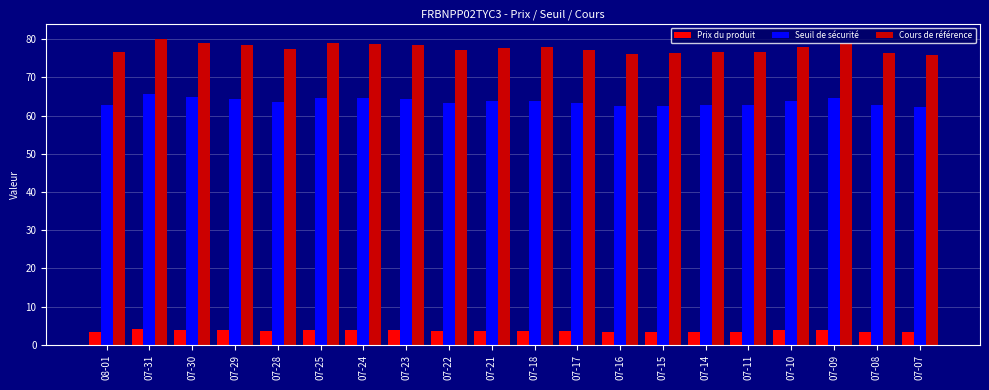

How many bars are there in each group?

3